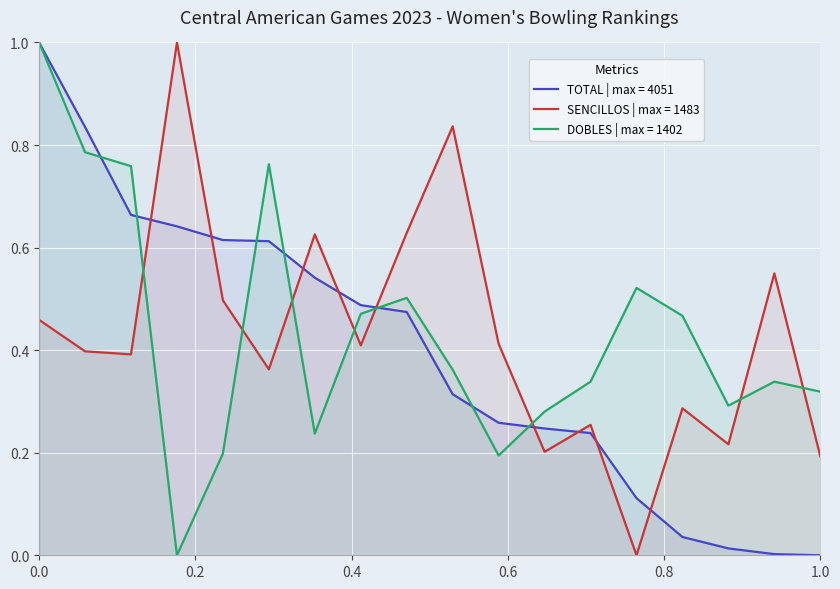

How many data points does each series have?

18